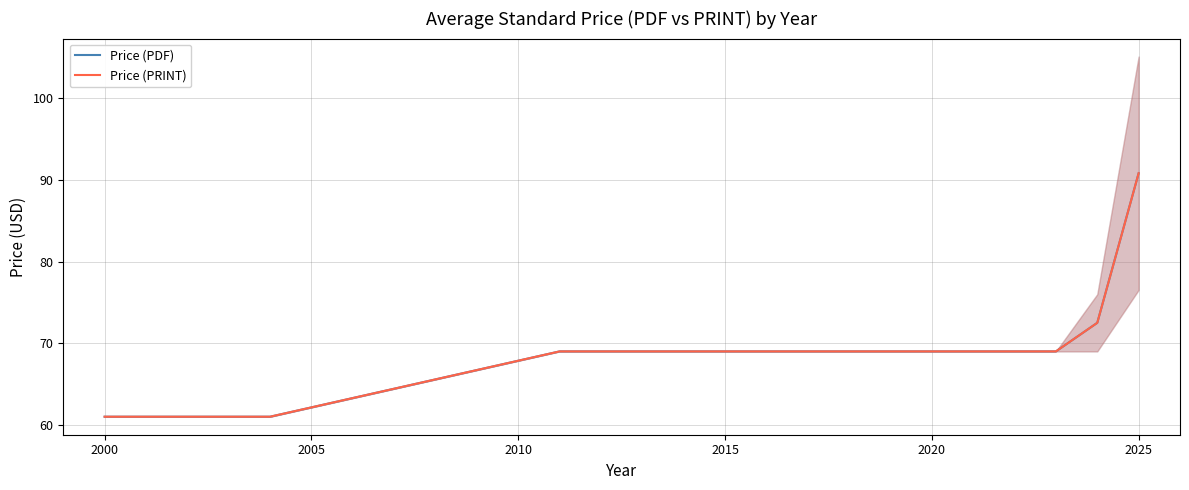

What are all the series names shown in the legend?

Price (PDF), Price (PRINT)